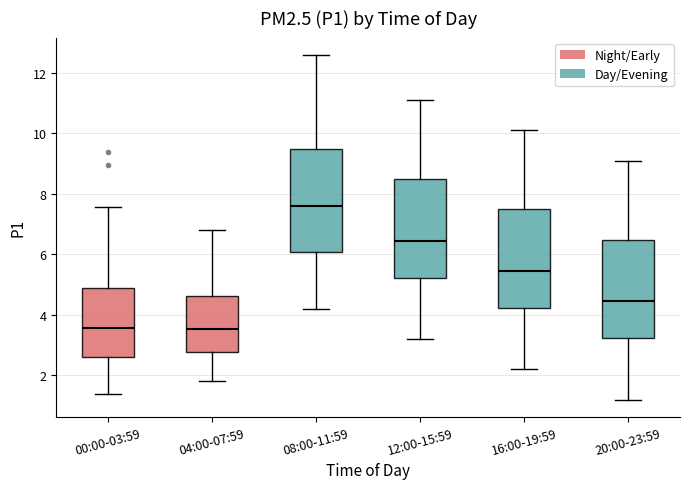

Where does the upper whisker of the box for 16:00-19:59 end on the y-axis? The values are not printed on the chart, so give them approximately, as read against the axis.

10.2